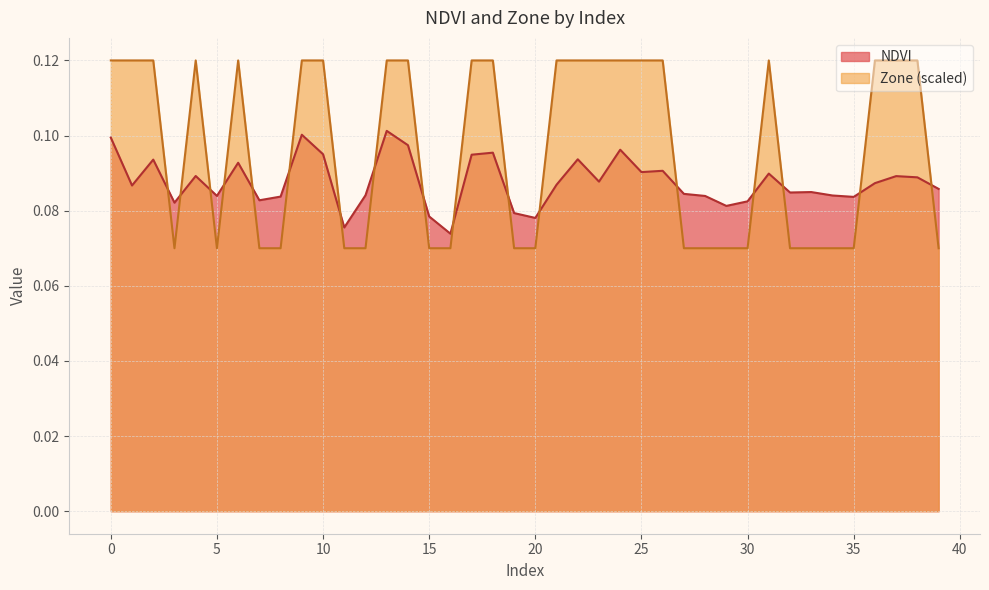

At which category does Zone reach its first local valley?

3